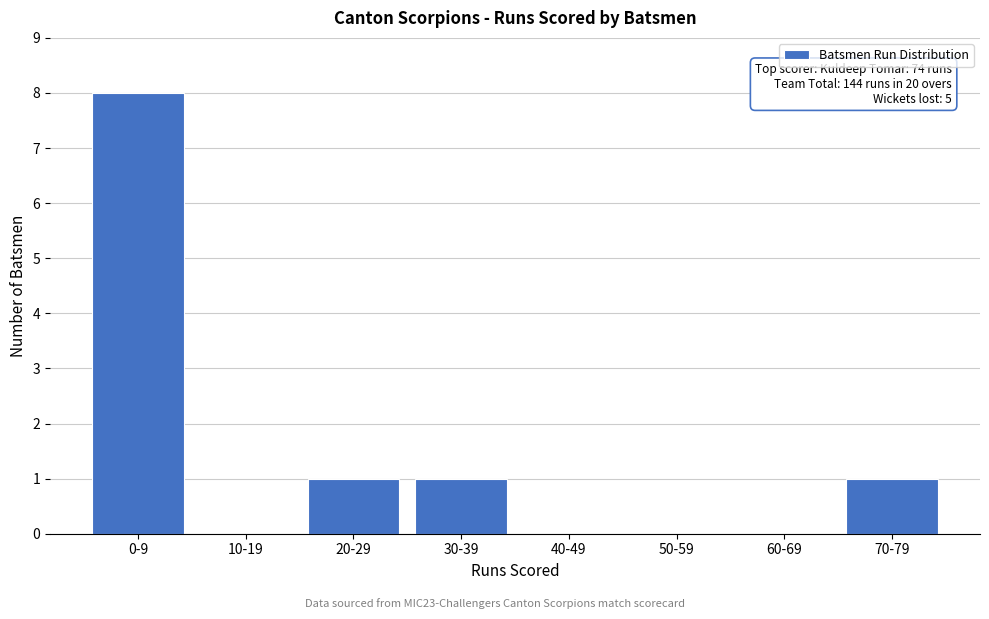

Reading left to right, list all the values displayed in this chart.

0-9=8	10-19=0	20-29=1	30-39=1	40-49=0	50-59=0	60-69=0	70-79=1